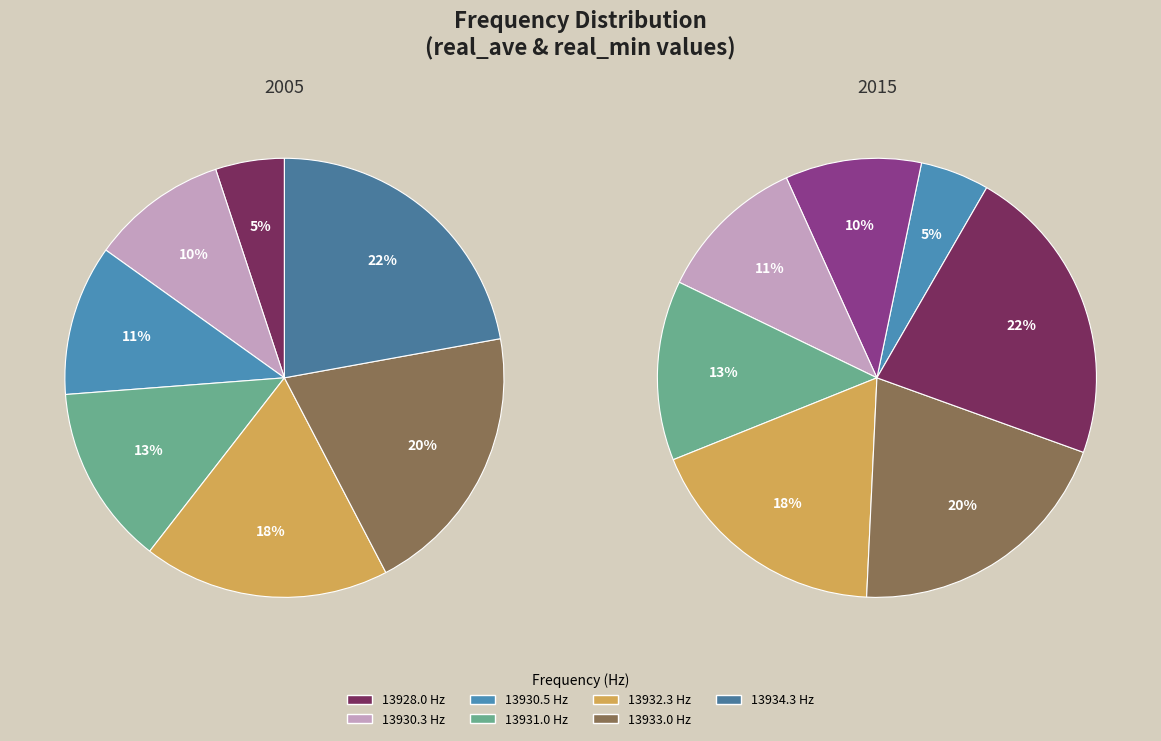

To the nearest percent, what percentage of the pie is 13930-13931?

11%